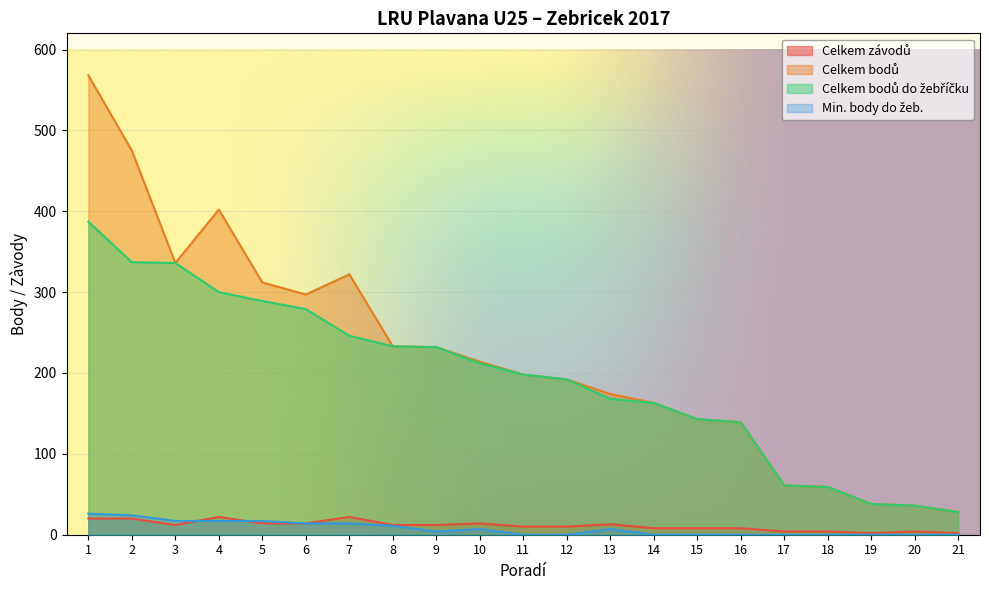

Read the Celkem závodů value at 12, to the nearest 5.

10